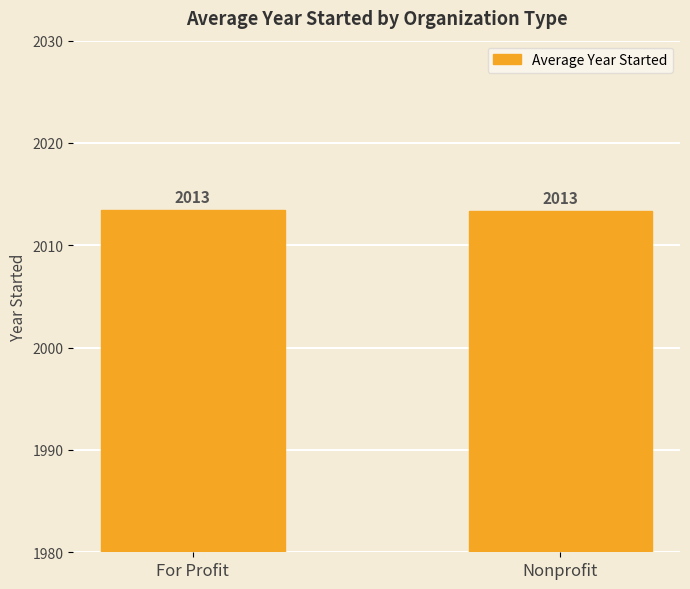

What is the minimum value shown in the chart?

2013.3